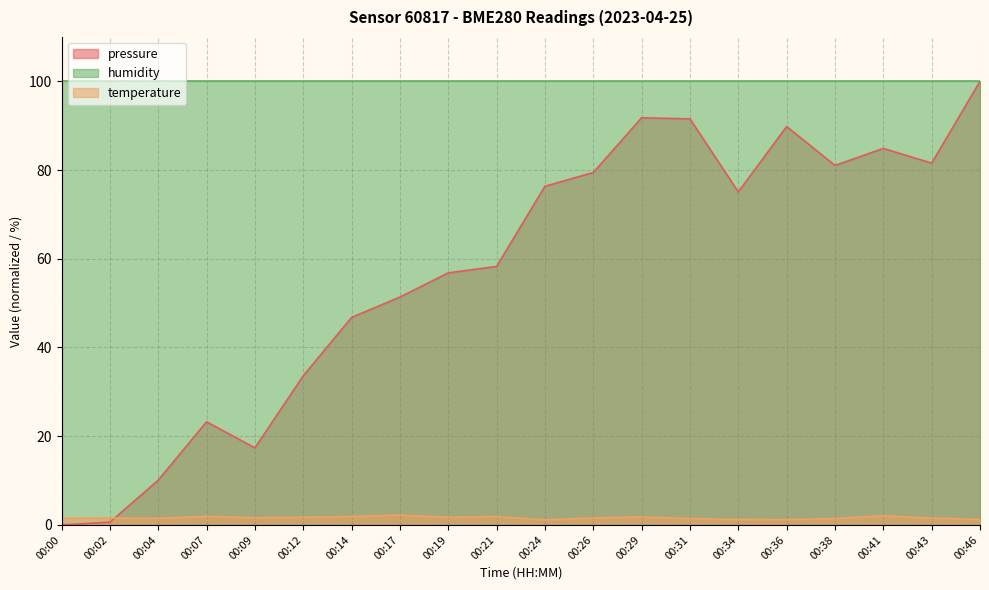

Which category has the lowest value across all series?

00:00